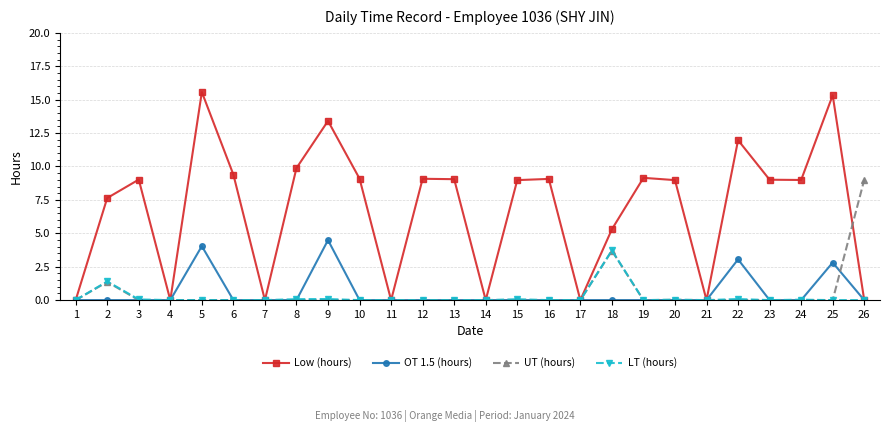

What is the highest value of the Low (hours) series?

15.6